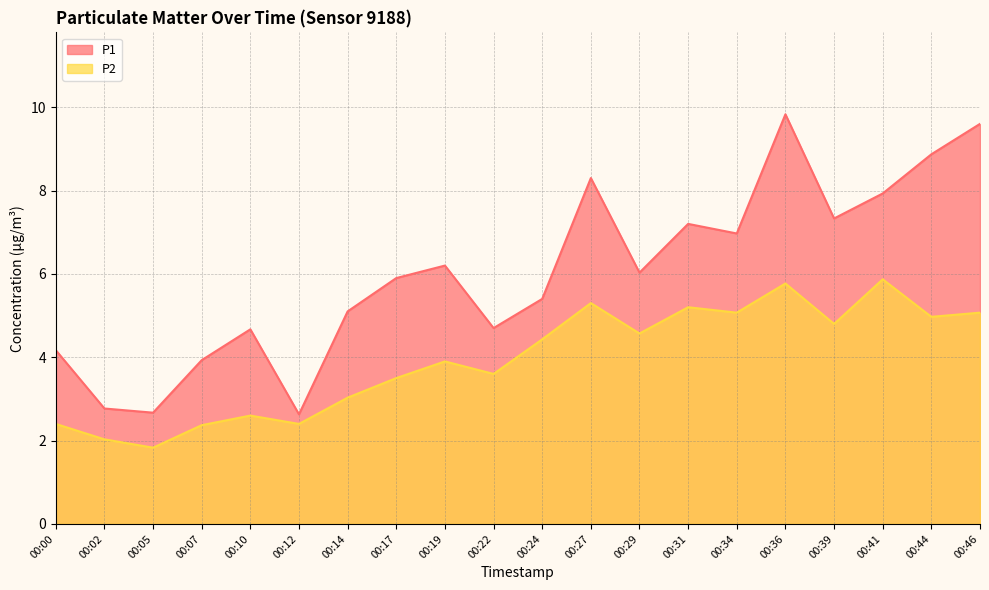

In P2, how many points are higher than both neighbors (excluding endpoints)?

6